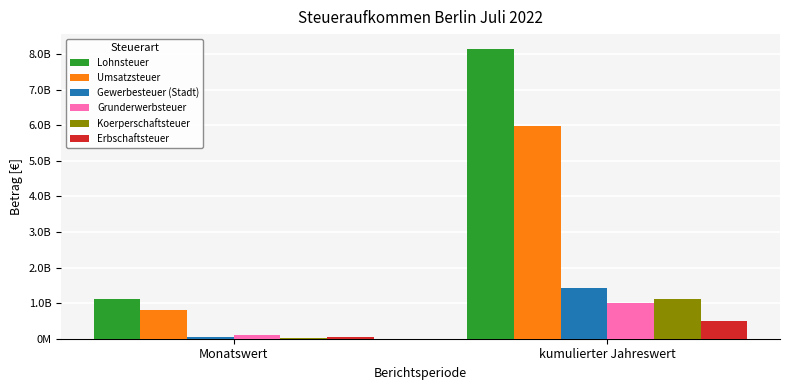

Rank the series at Monatswert from lowest to highest value.

Koerperschaftsteuer, Erbschaftsteuer, Gewerbesteuer (Stadt), Grunderwerbsteuer, Umsatzsteuer, Lohnsteuer